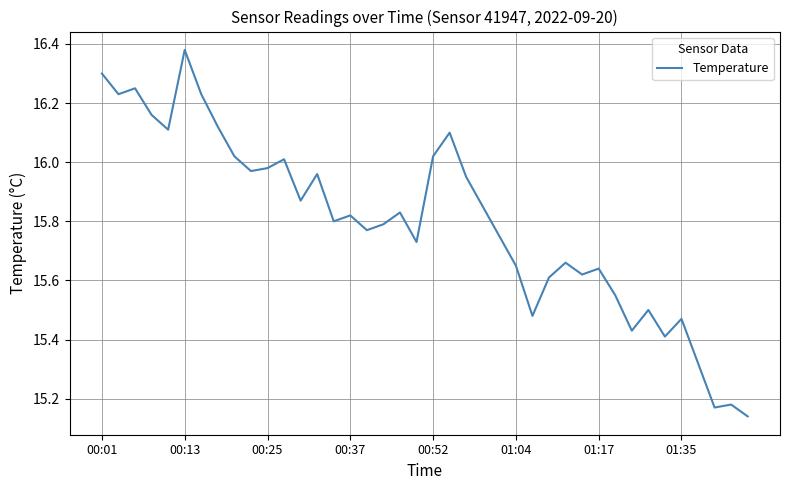

What is the difference between the maximum and minimum values?

1.2